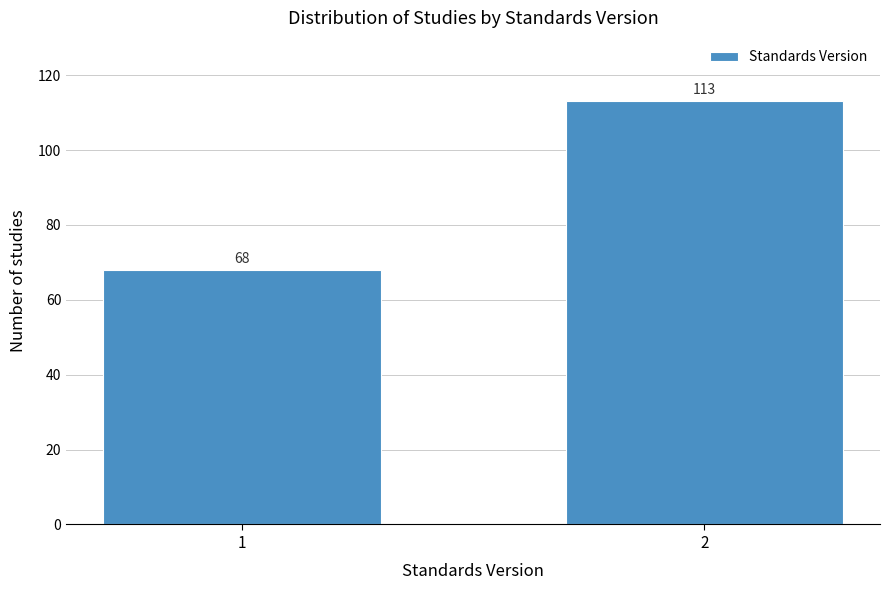

Reading left to right, what are all the values shown in this chart?

68	113